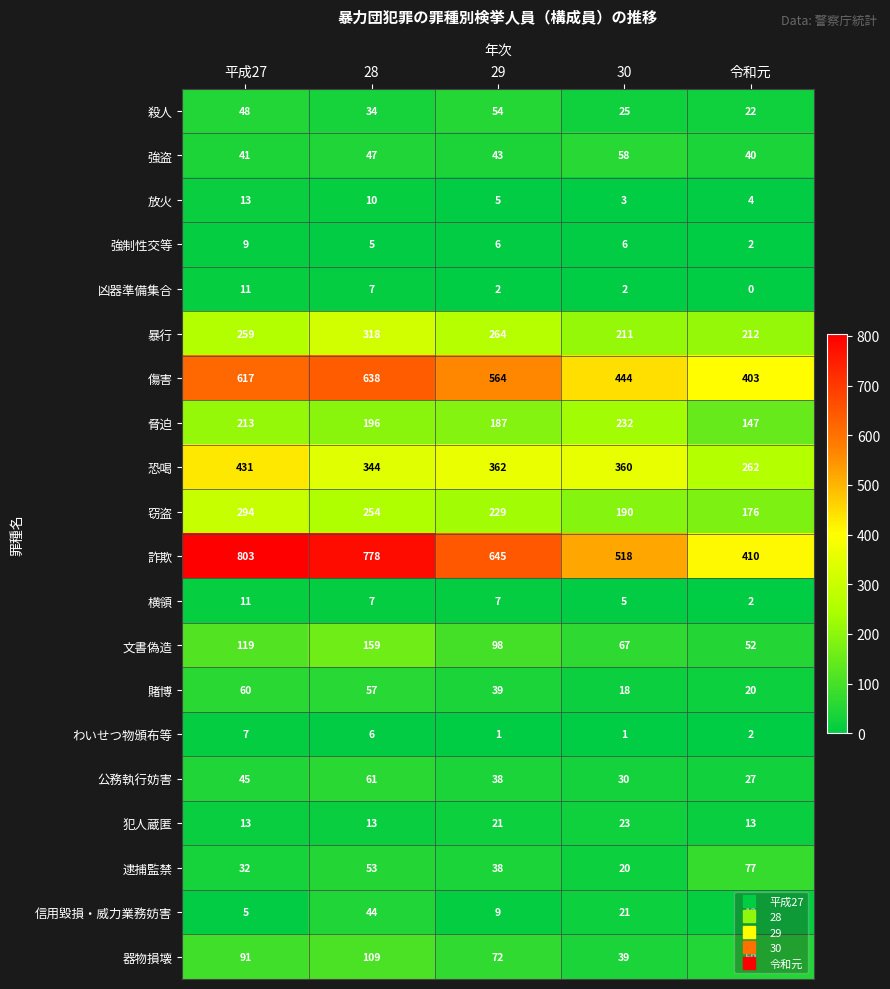

Which series has the largest total across all categories?

詐欺